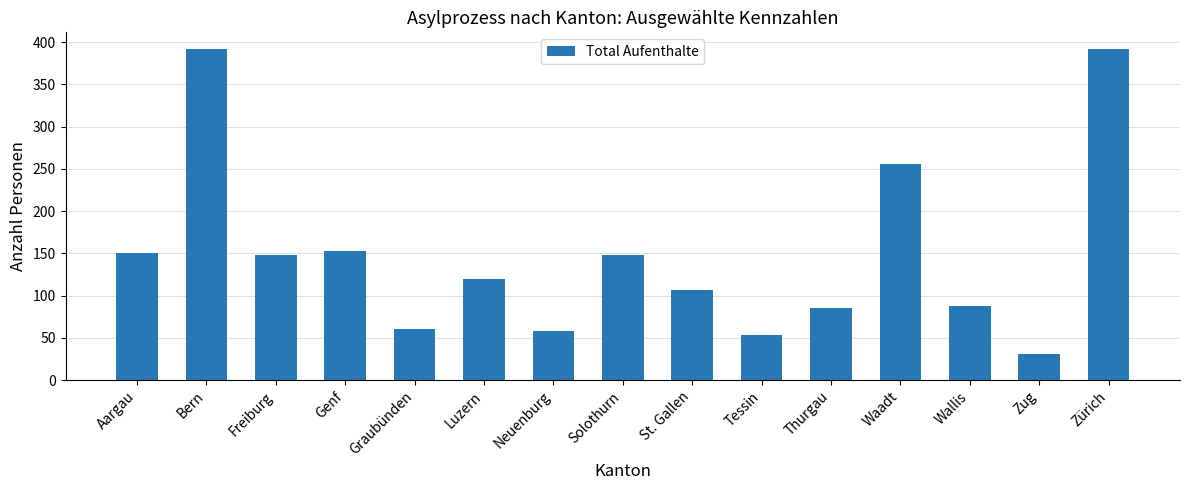

How many series are shown in this chart?

1